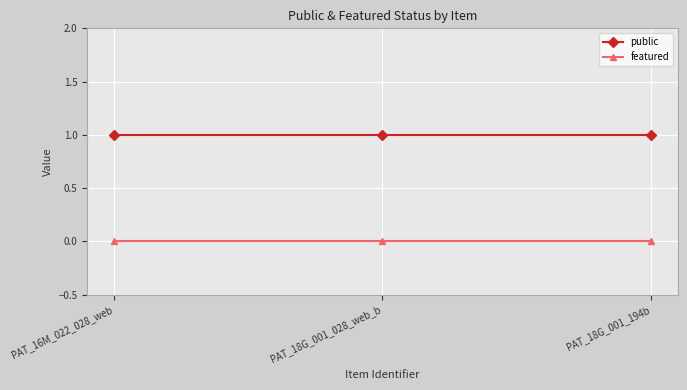

What is the greatest value displayed?

1